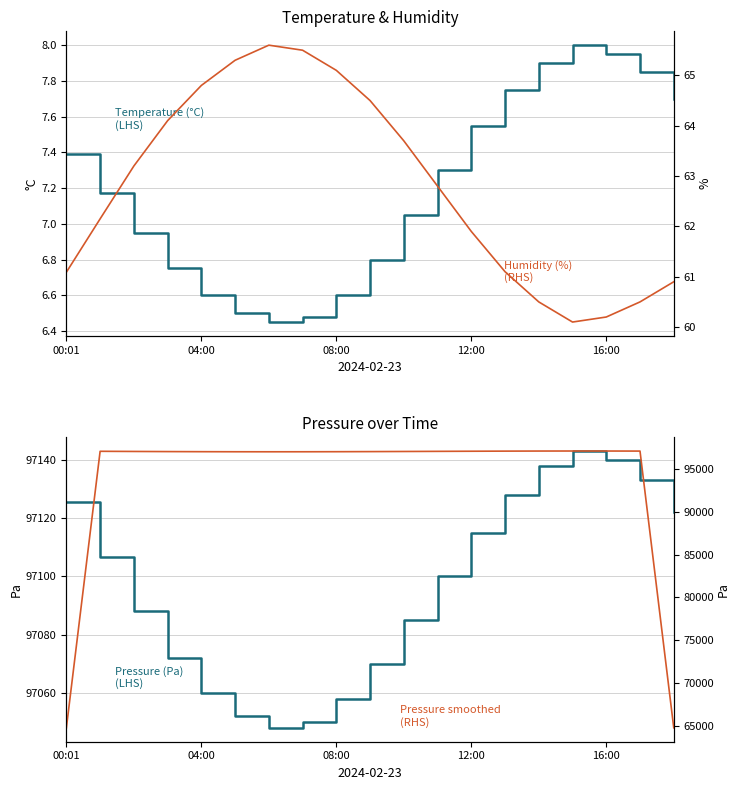

What is the average value of the Pressure smoothed
(RHS) series?

93688.7